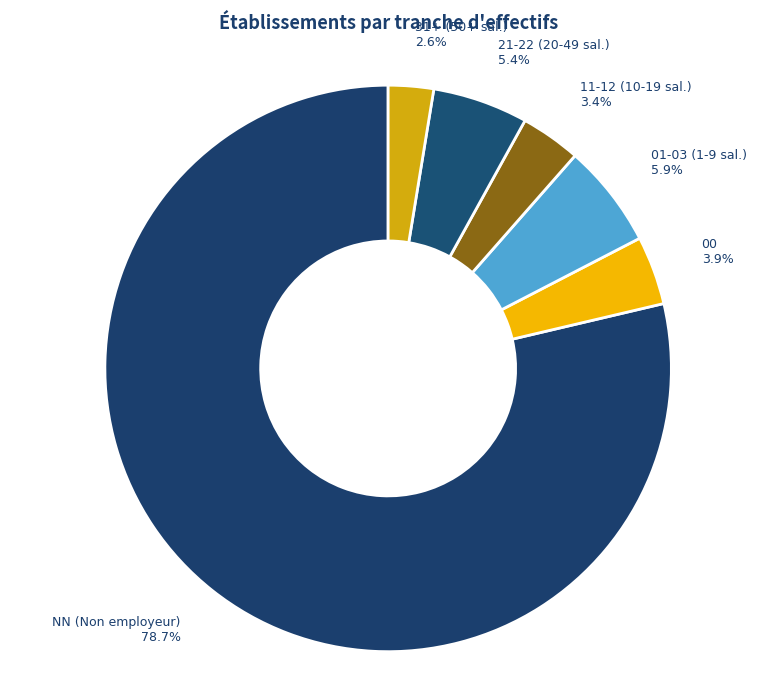

Is there a majority slice in this chart?

Yes